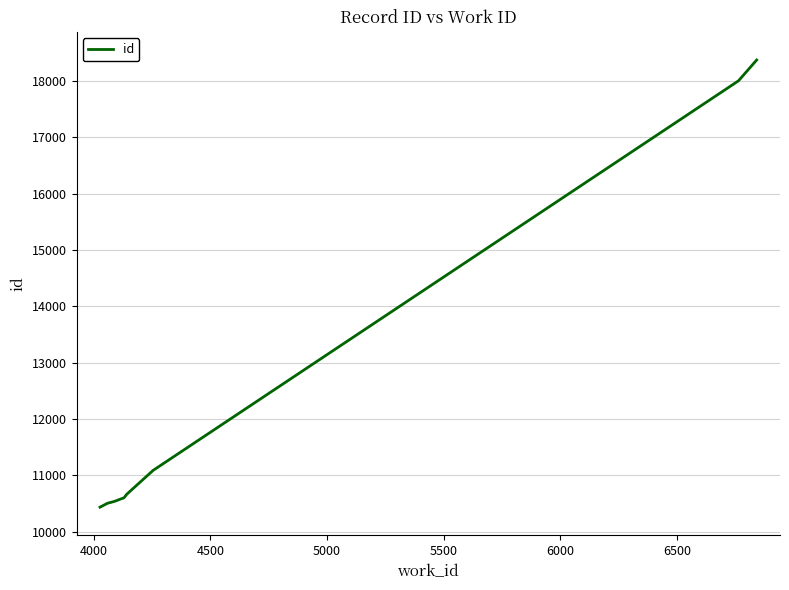

What is the difference between the maximum and minimum values?

7940